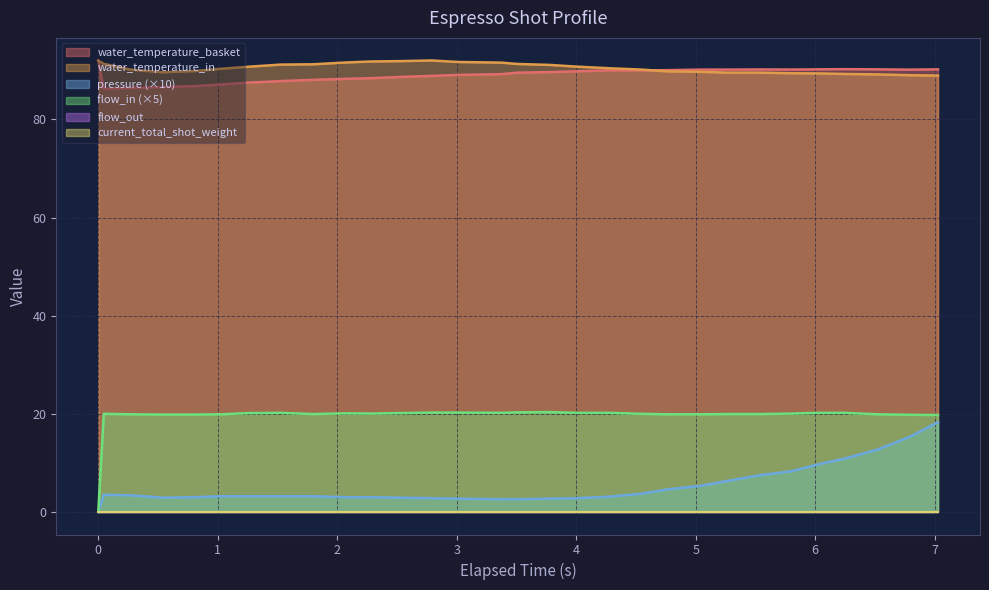

How many interior local valleys does the water_temperature_basket series have?

3